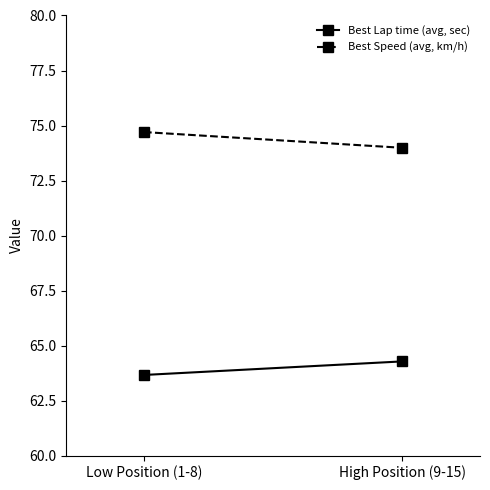

The value of Best Speed (avg, km/h) at Low Position (1-8) is 74.7. True or false?

True